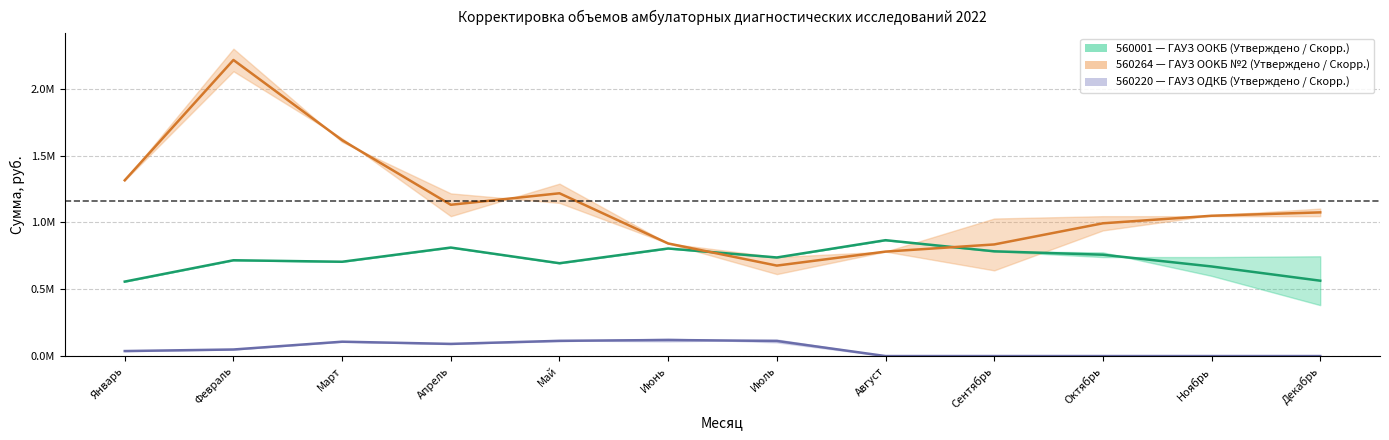

List the labels in order of 560220_adjusted value, smallest first.

Август, Сентябрь, Октябрь, Ноябрь, Декабрь, Январь, Февраль, Апрель, Июль, Март, Май, Июнь